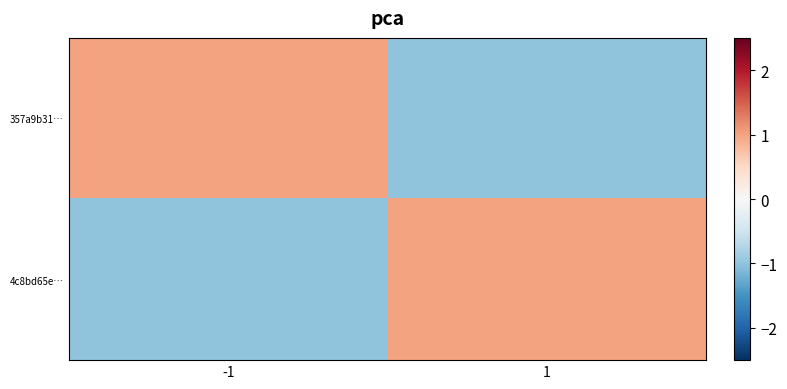

Which series has the largest range (max minus min)?

357a9b31…